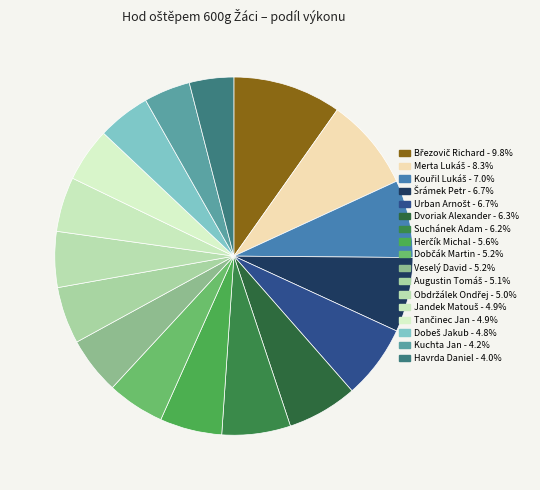

Is there a majority slice in this chart?

No